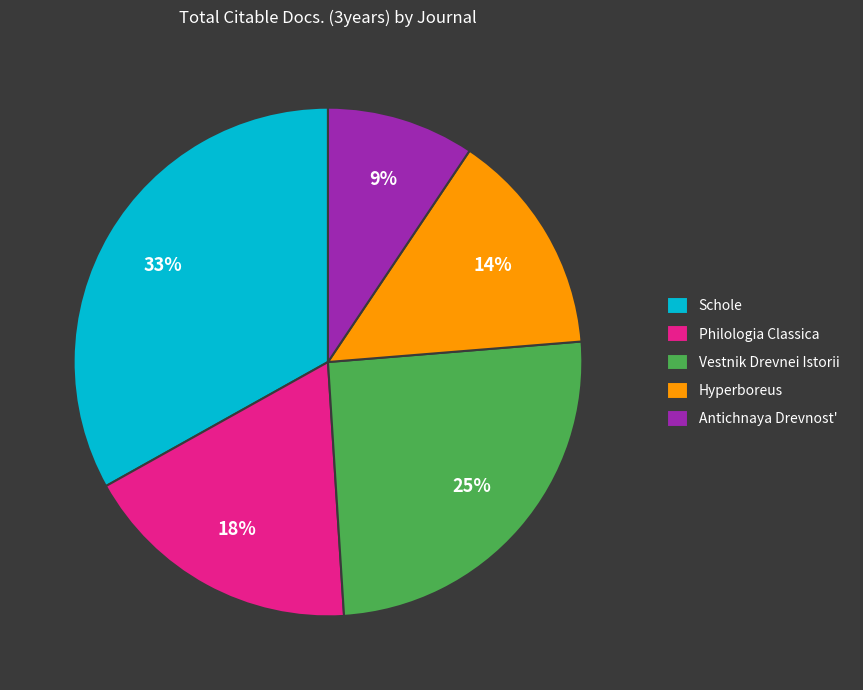

What percentage is the Philologia Classica slice, to the nearest percent?

18%